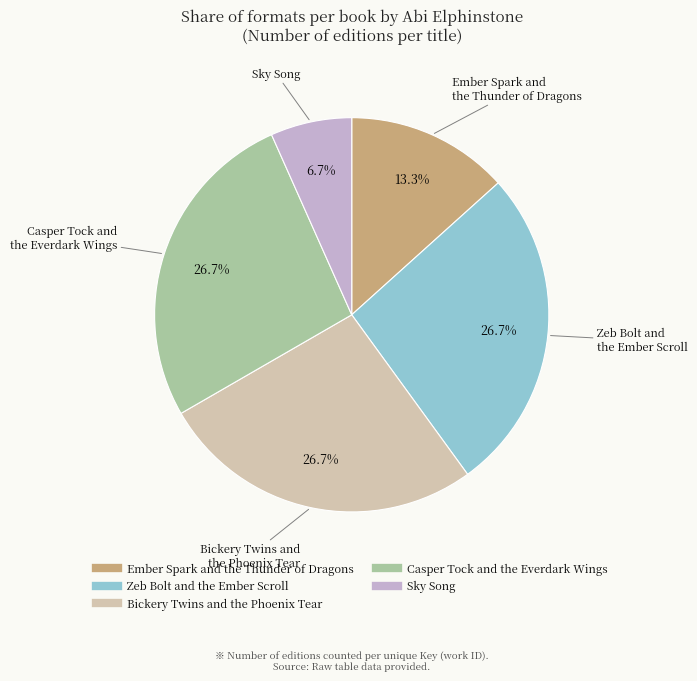

Which slice is the smallest?

Sky Song